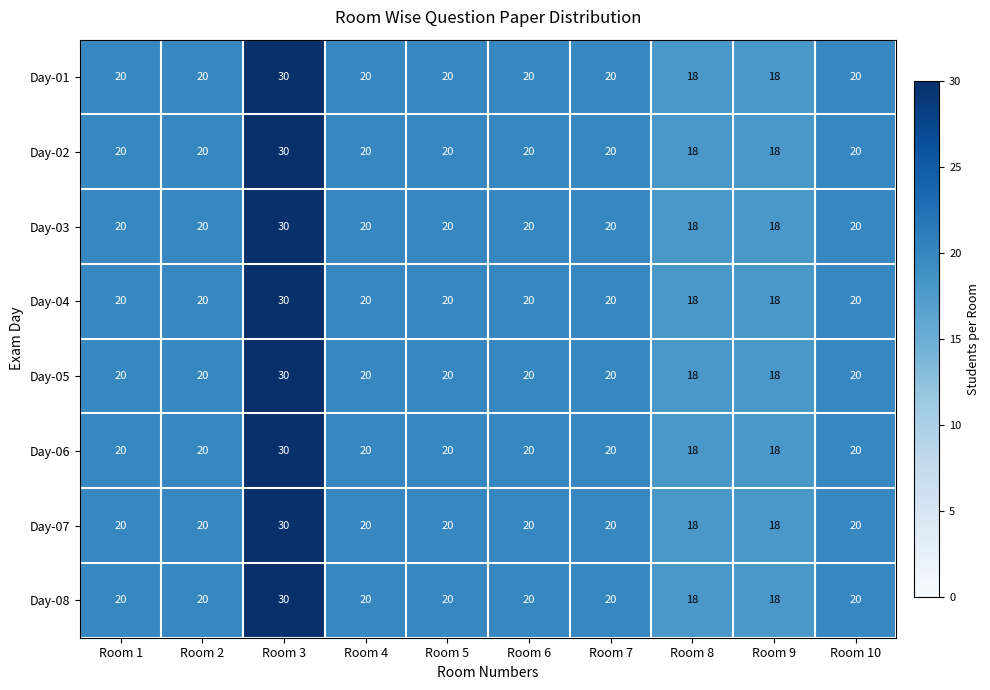

What is the approximate value of Day-04 at Room 10, to the nearest 10?

20